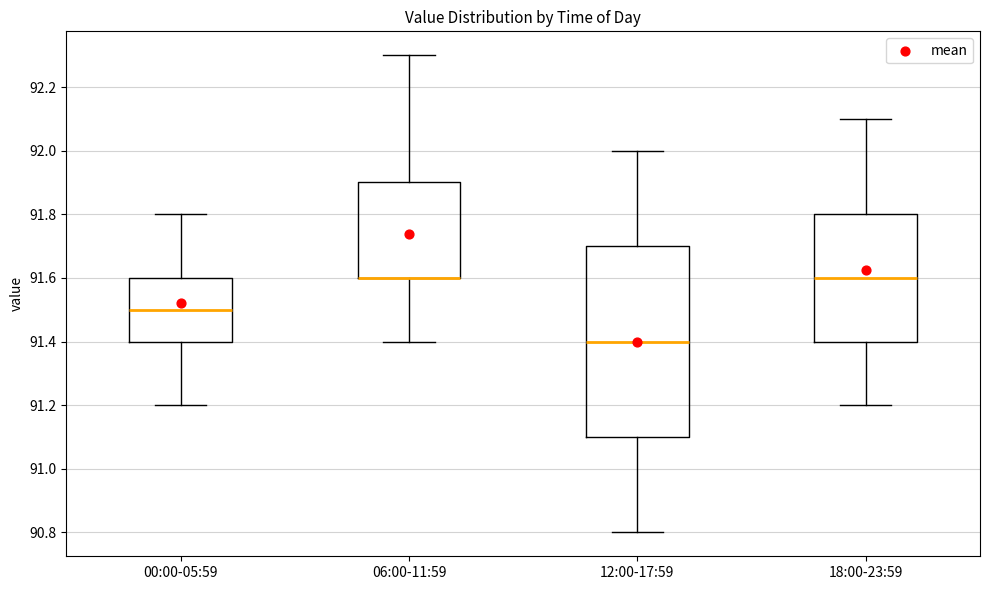

Where is the lower edge of the box for 00:00-05:59 on the y-axis? The values are not printed on the chart, so give them approximately, as read against the axis.

91.4